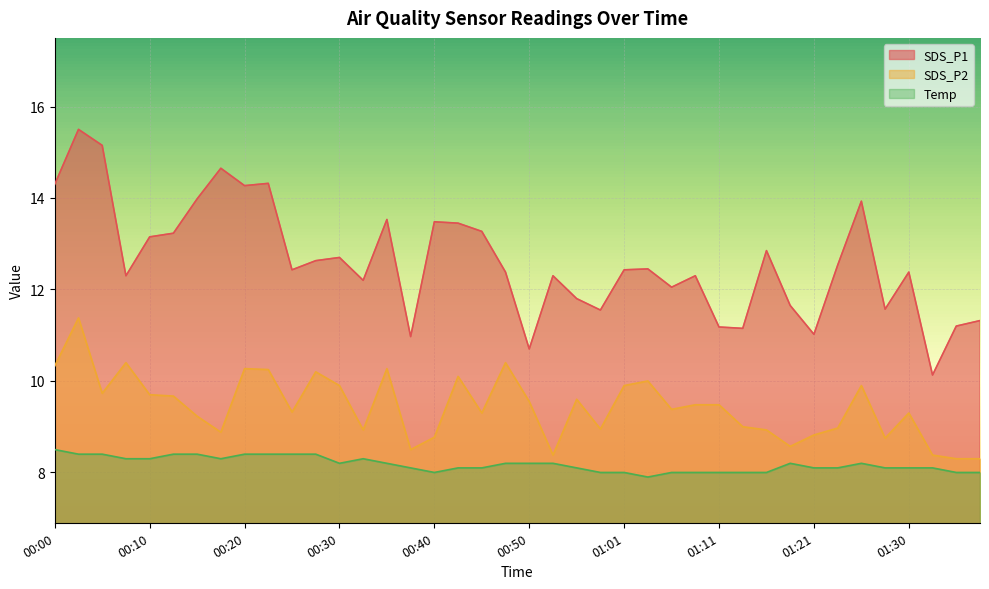

True or false: Temp and SDS_P2 intersect in this chart.

False